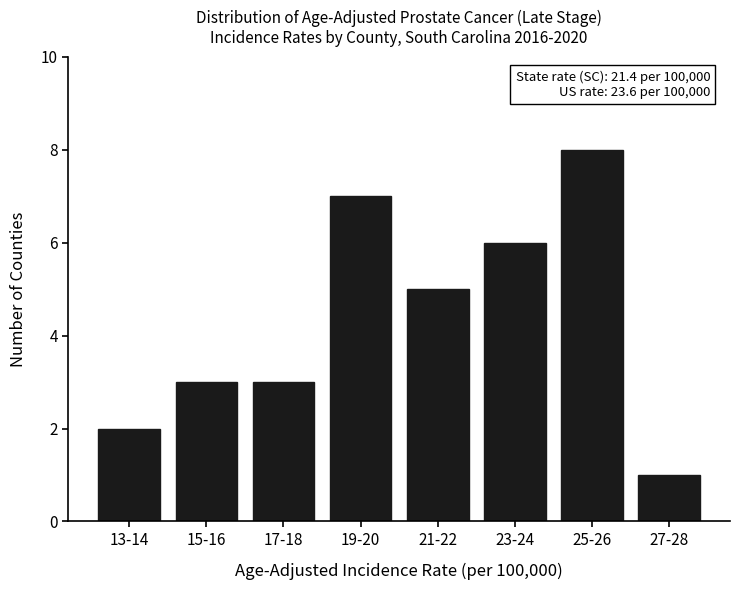

Reading left to right, transcribe all the data shown in this chart.

13-14=2	15-16=3	17-18=3	19-20=7	21-22=5	23-24=6	25-26=8	27-28=1